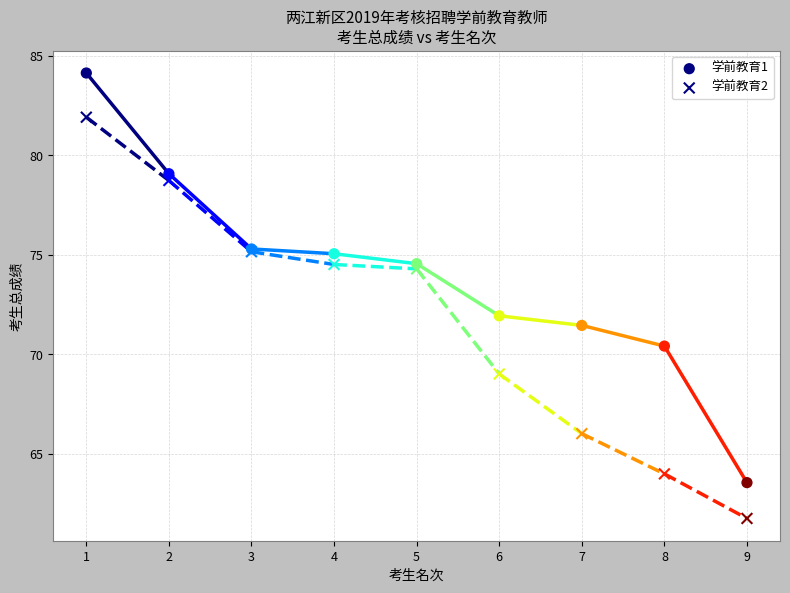

Which series has the widest spread of Y values?

学前教育1